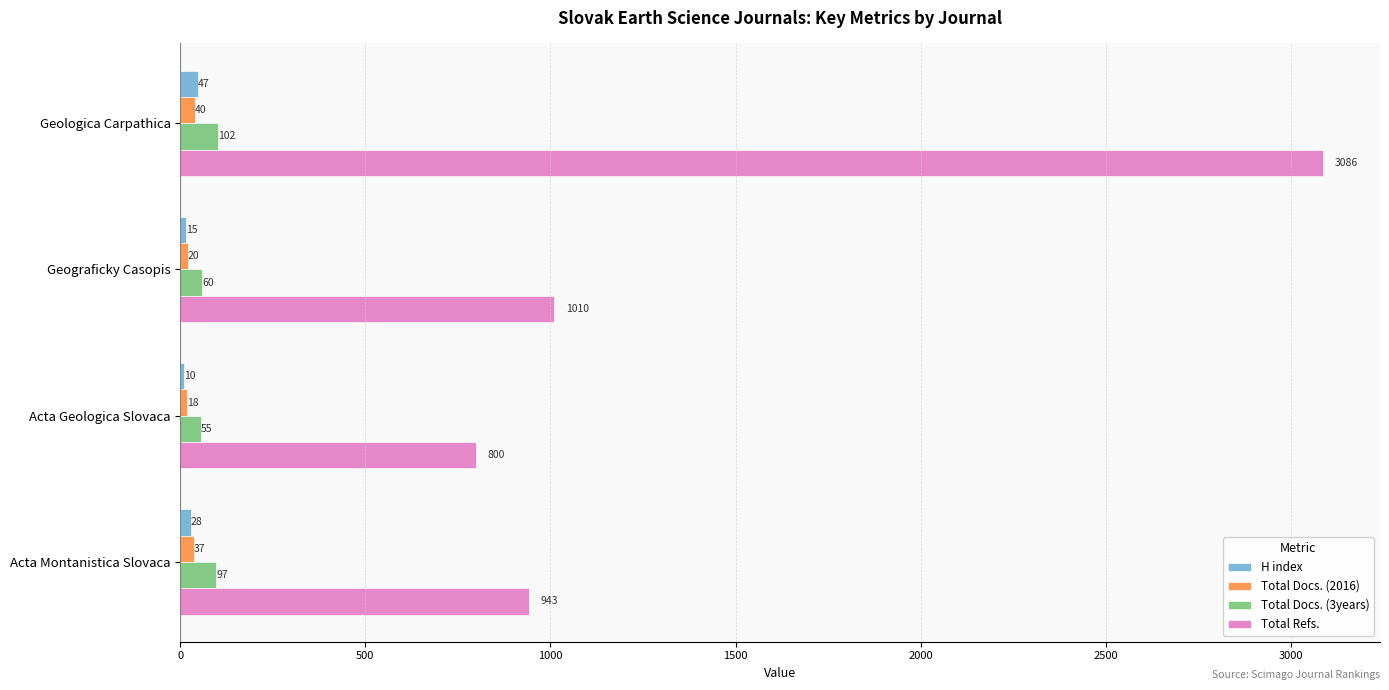

Which series has the largest total across all categories?

Total Refs.